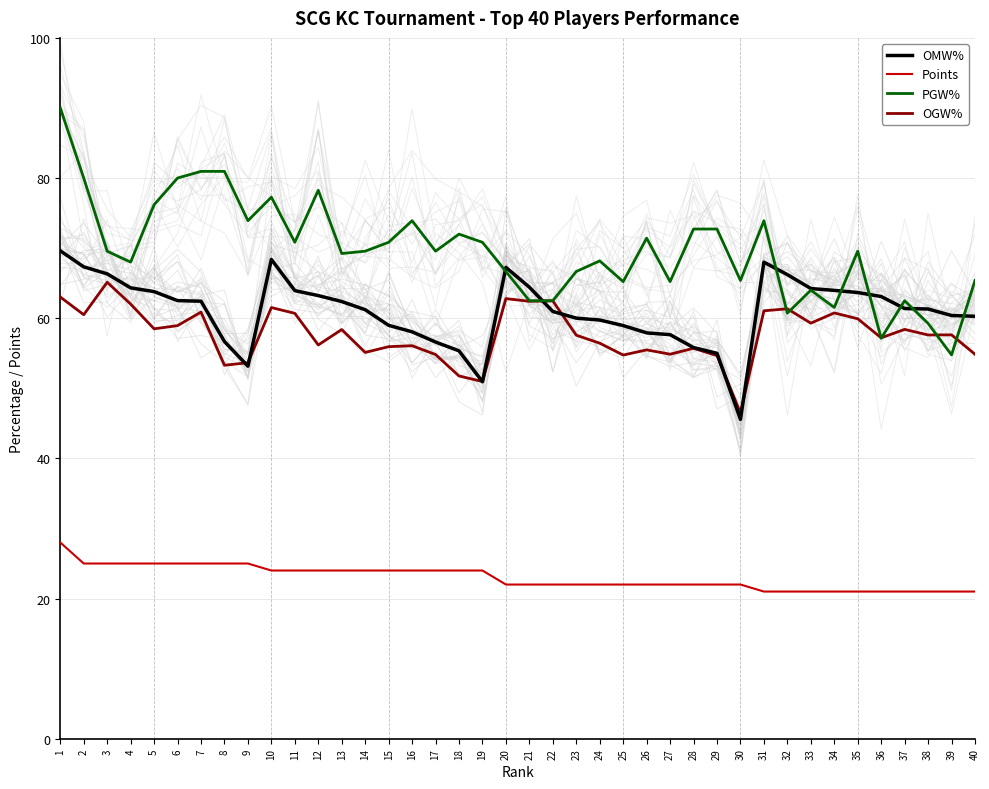

Which series has the widest spread of values?

PGW%